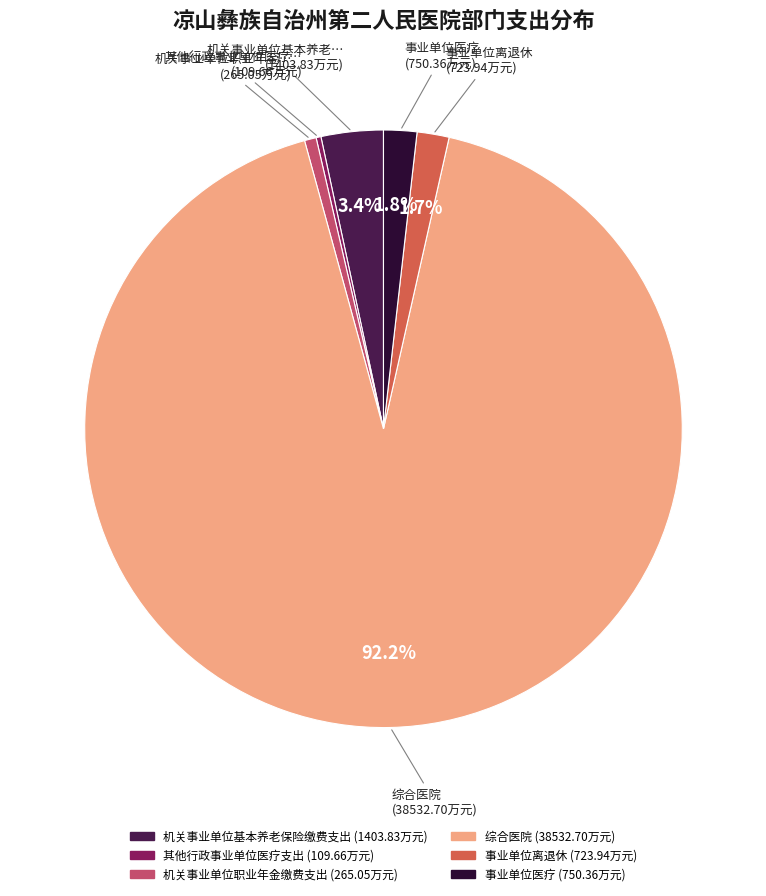

The 机关事业单位职业年金缴费支出 slice represents 1% of the pie. True or false?

True